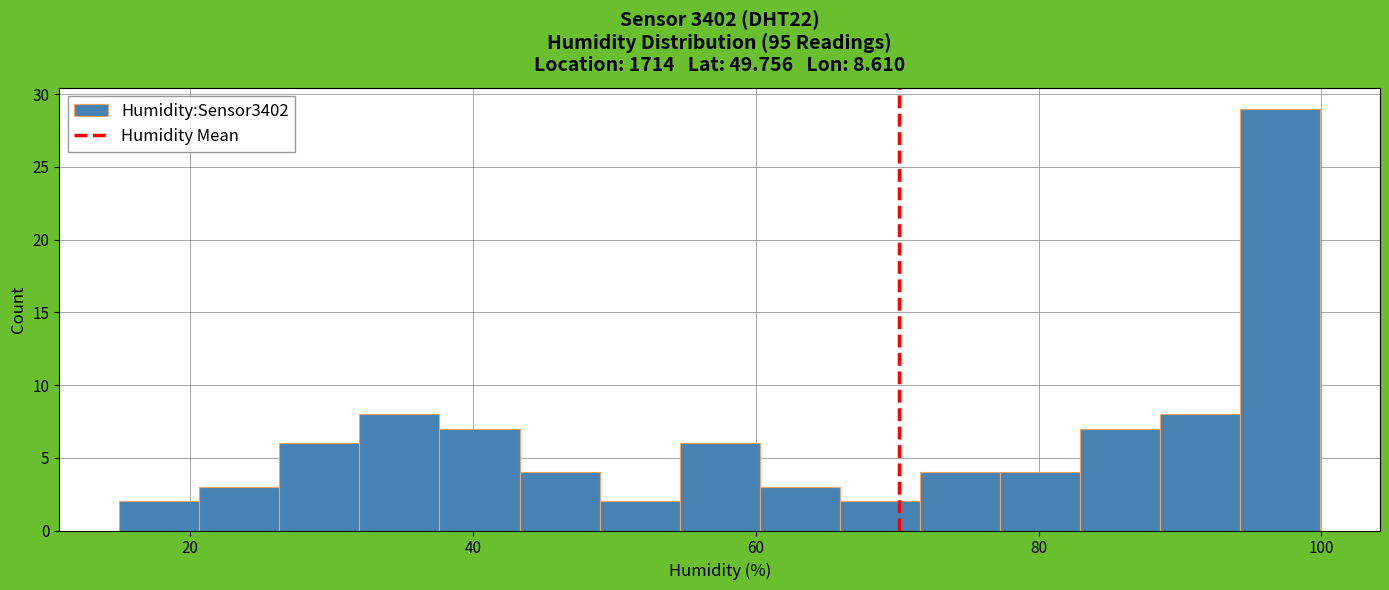

Around what value on the x-axis is the tallest bar? Give the approximate position of its centre, as read against the axis.

98